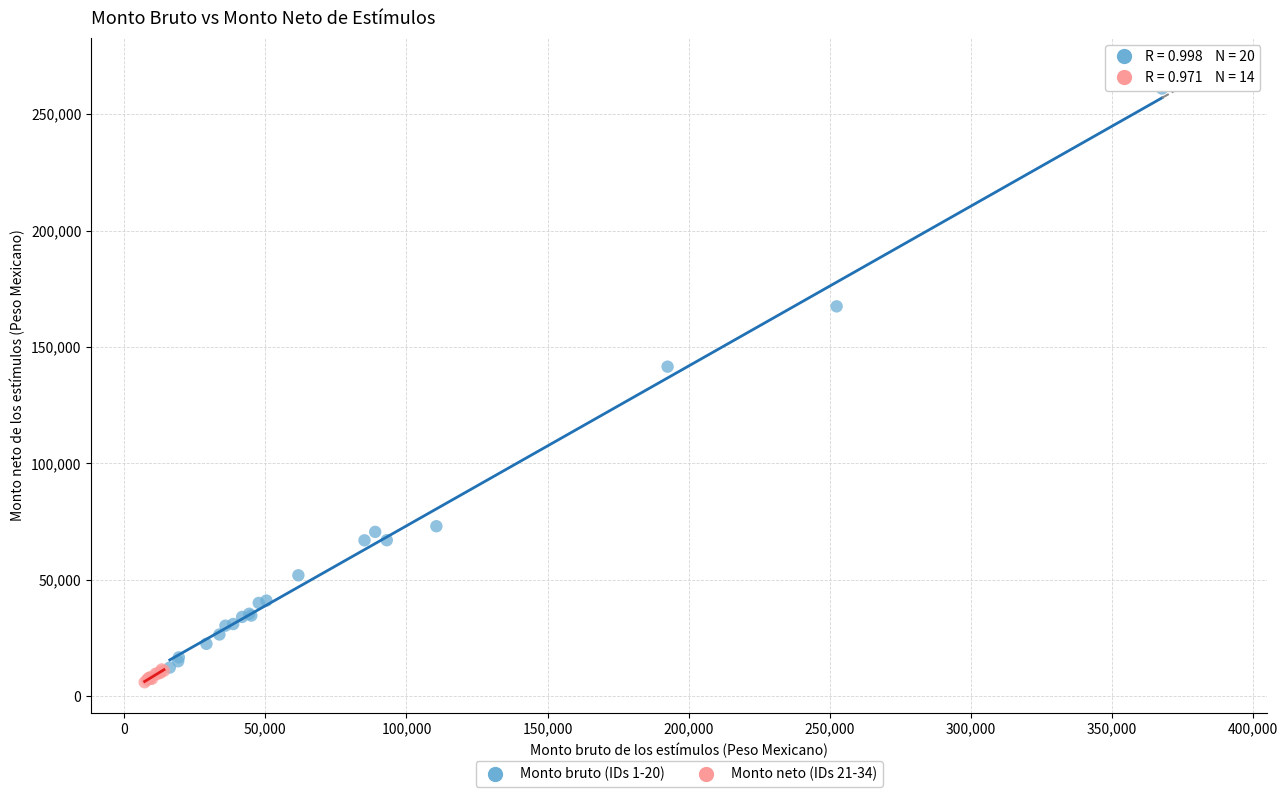

Which series reaches the maximum Y coordinate?

Monto bruto (IDs 1-20)